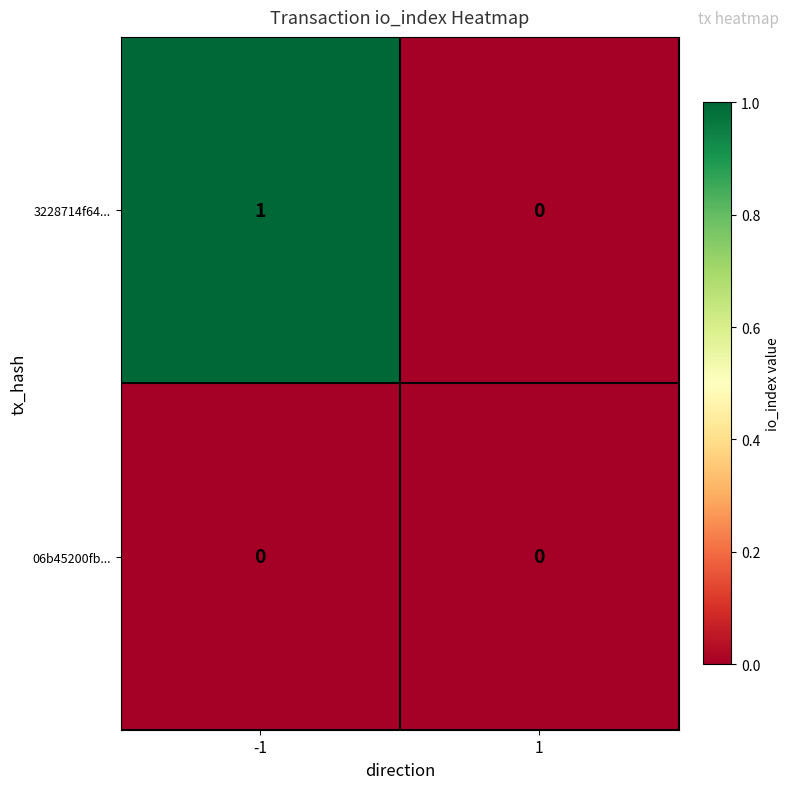

List the series in order of their overall mean, highest first.

3228714f64..., 06b45200fb...